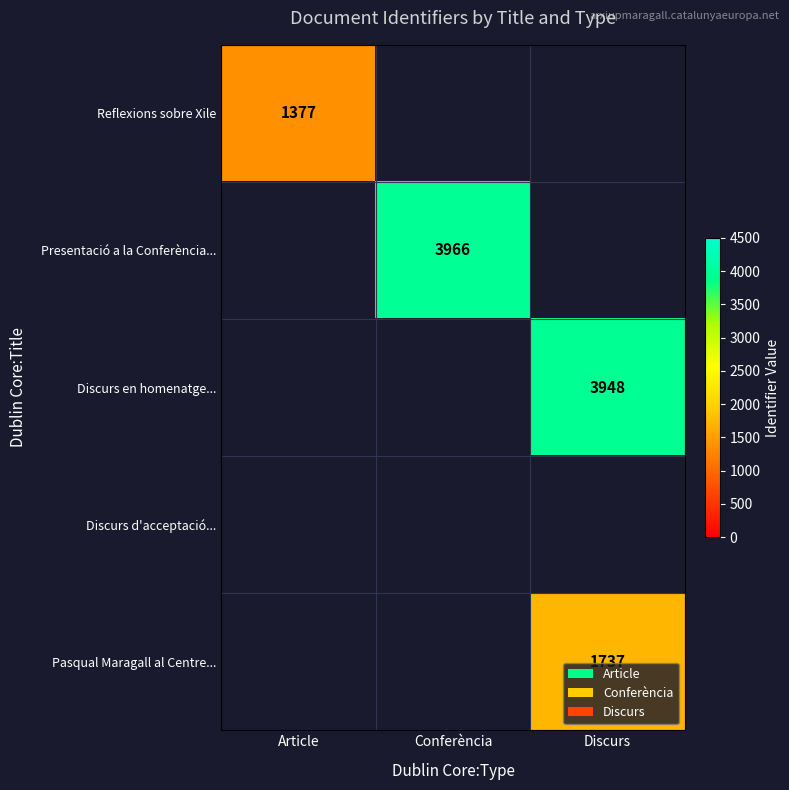

Is it true that Pasqual Maragall al Centre... equals 1737 at Discurs?

True